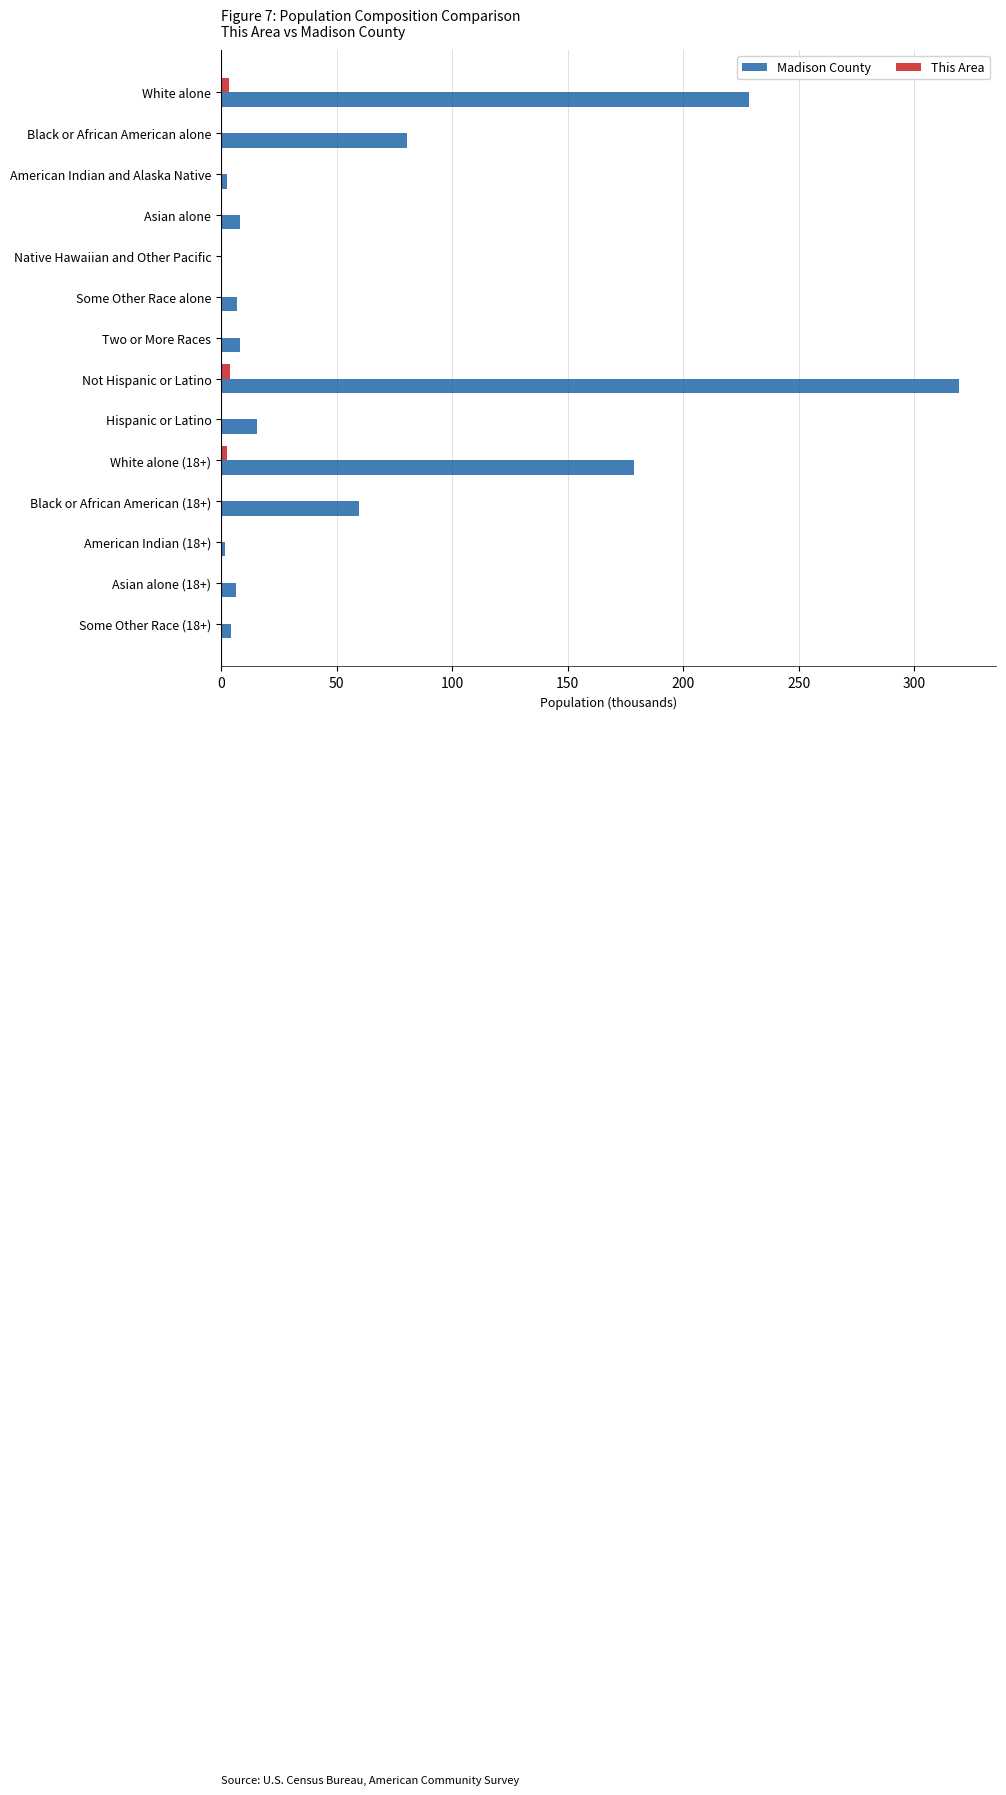

How many series are shown in this chart?

2